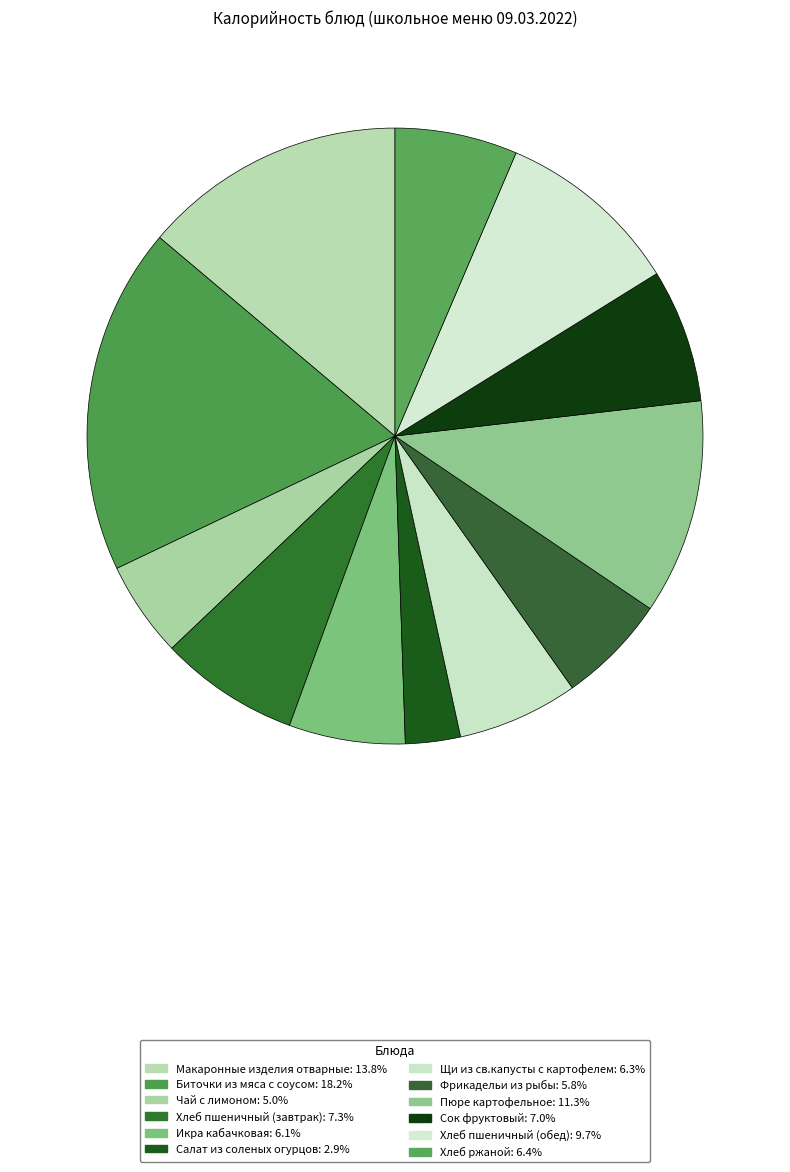

Count the number of slices in the pie.

12